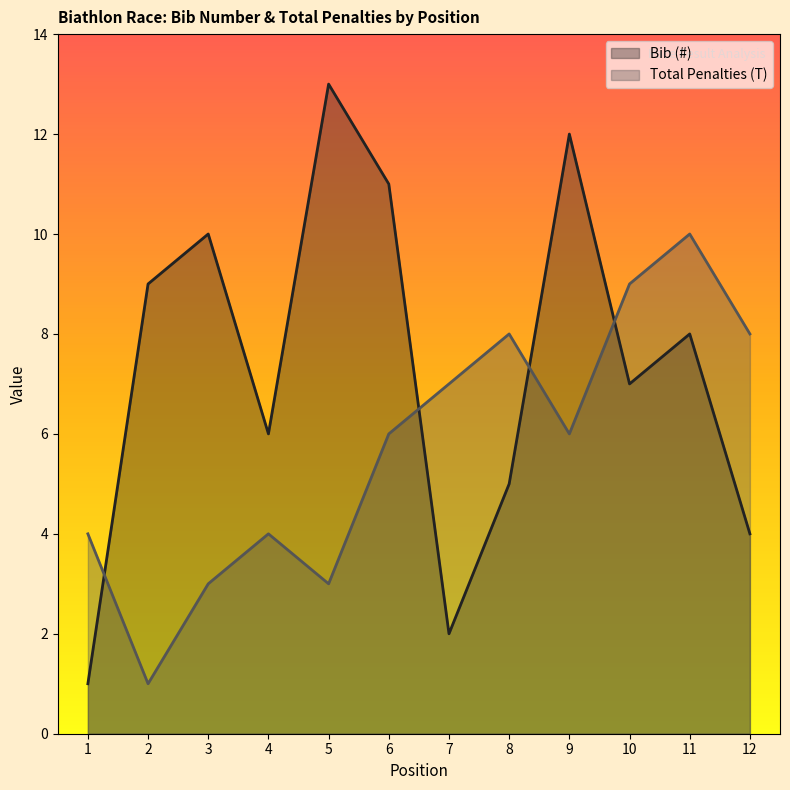

What is the difference between the second highest and minimum values in the Total Penalties (T) series?

8